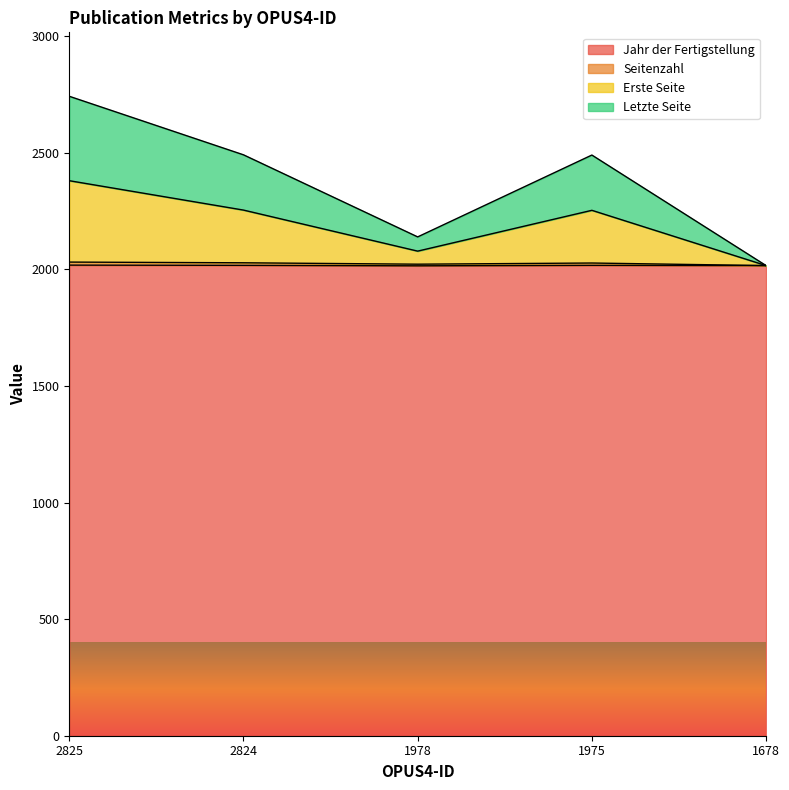

What is the maximum value for Jahr der Fertigstellung?

2018